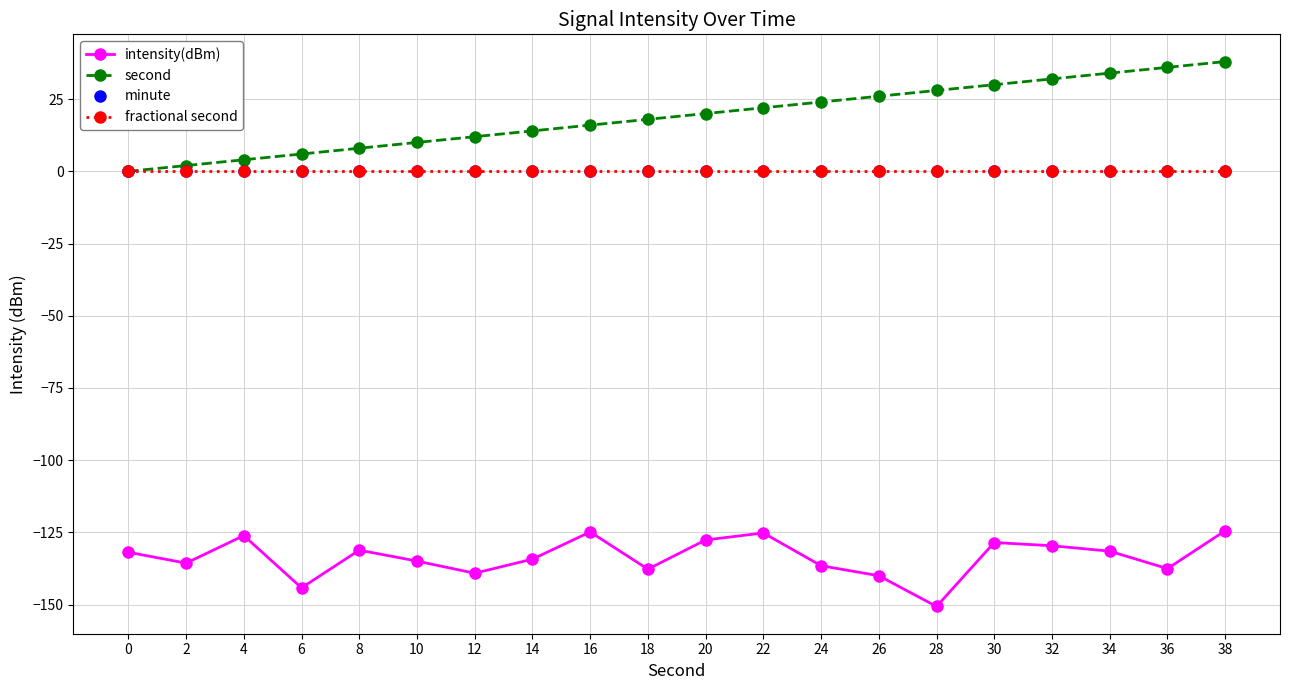

Reading left to right, list all the values displayed in this chart.

intensity(dBm): 0=-131.9	2=-135.7	4=-126.1	6=-144.2	8=-131.2	10=-134.9	12=-139.2	14=-134.3	16=-124.9	18=-137.7	20=-127.6	22=-125.2	24=-136.5	26=-140.0	28=-150.7	30=-128.5	32=-129.6	34=-131.5	36=-137.6	38=-124.4
second: 0=0.0	2=2.0	4=4.0	6=6.0	8=8.0	10=10.0	12=12.0	14=14.0	16=16.0	18=18.0	20=20.0	22=22.0	24=24.0	26=26.0	28=28.0	30=30.0	32=32.0	34=34.0	36=36.0	38=38.0
minute: 0=0.0	2=0.0	4=0.0	6=0.0	8=0.0	10=0.0	12=0.0	14=0.0	16=0.0	18=0.0	20=0.0	22=0.0	24=0.0	26=0.0	28=0.0	30=0.0	32=0.0	34=0.0	36=0.0	38=0.0
fractional second: 0=0.0	2=0.0	4=0.0	6=0.0	8=0.0	10=0.0	12=0.0	14=0.0	16=0.0	18=0.0	20=0.0	22=0.0	24=0.0	26=0.0	28=0.0	30=0.0	32=0.0	34=0.0	36=0.0	38=0.0